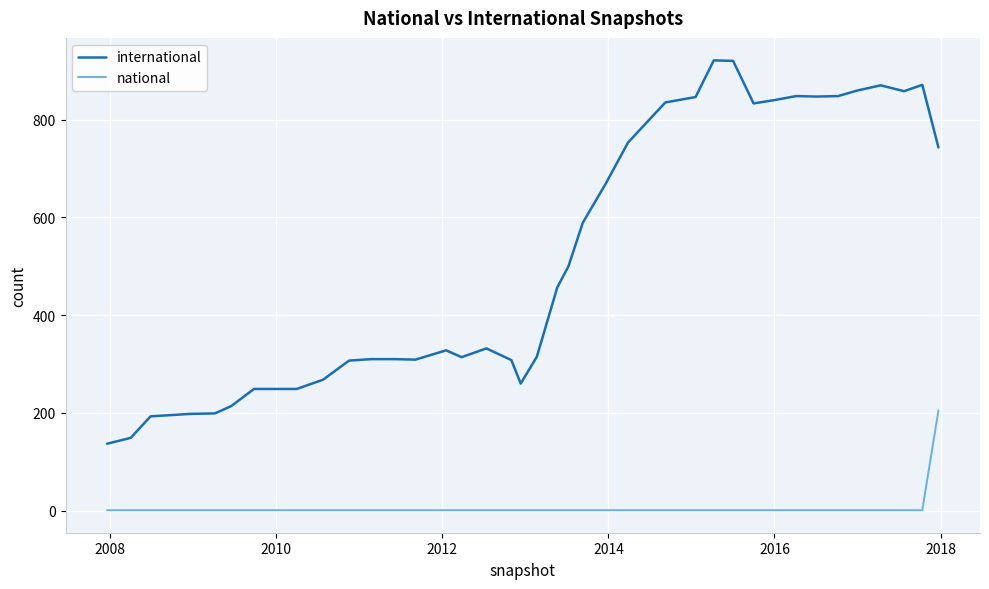

What is the lowest value of the international series?

137